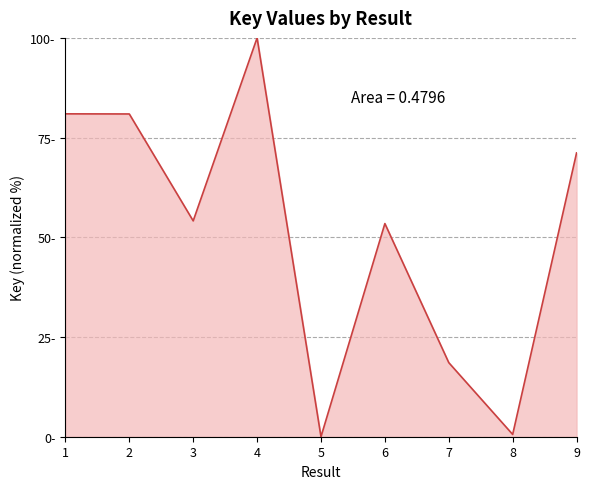

List the labels in order of value, smallest first.

5, 8, 7, 6, 3, 9, 2, 1, 4